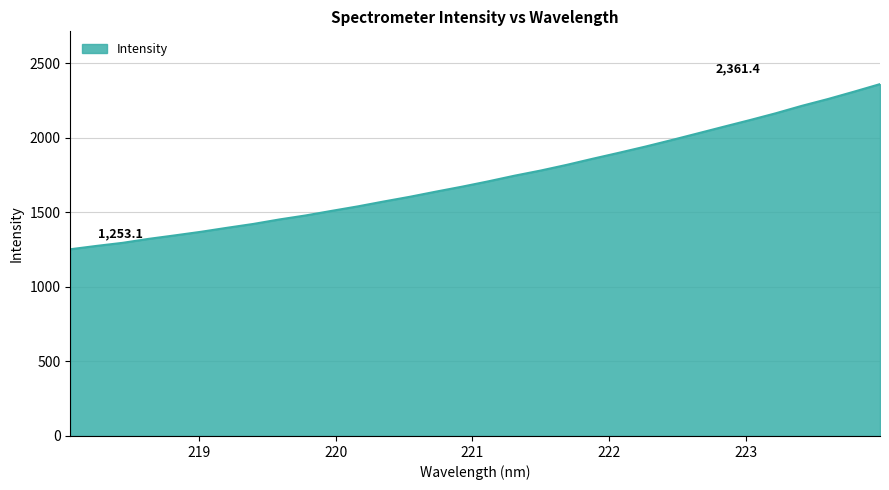

What is the greatest value displayed?

2361.4